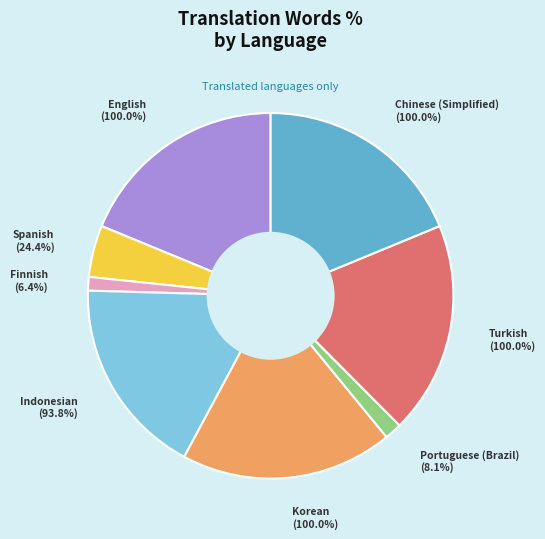

What is the change in value from English to Indonesian?

-6.2